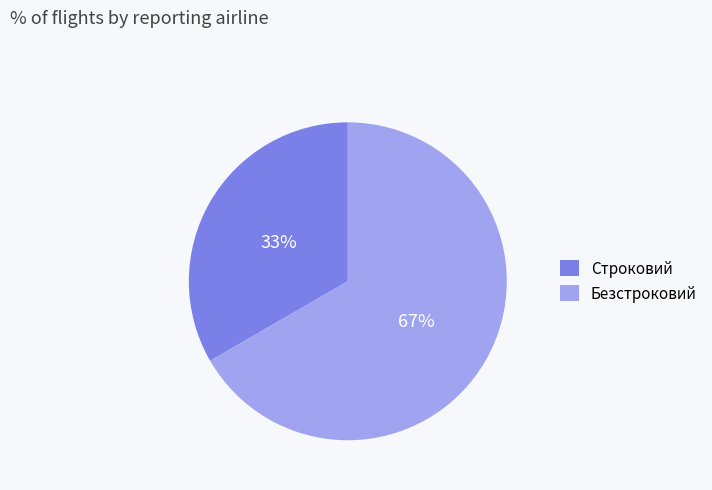

Which has a higher value, Строковий or Безстроковий?

Безстроковий